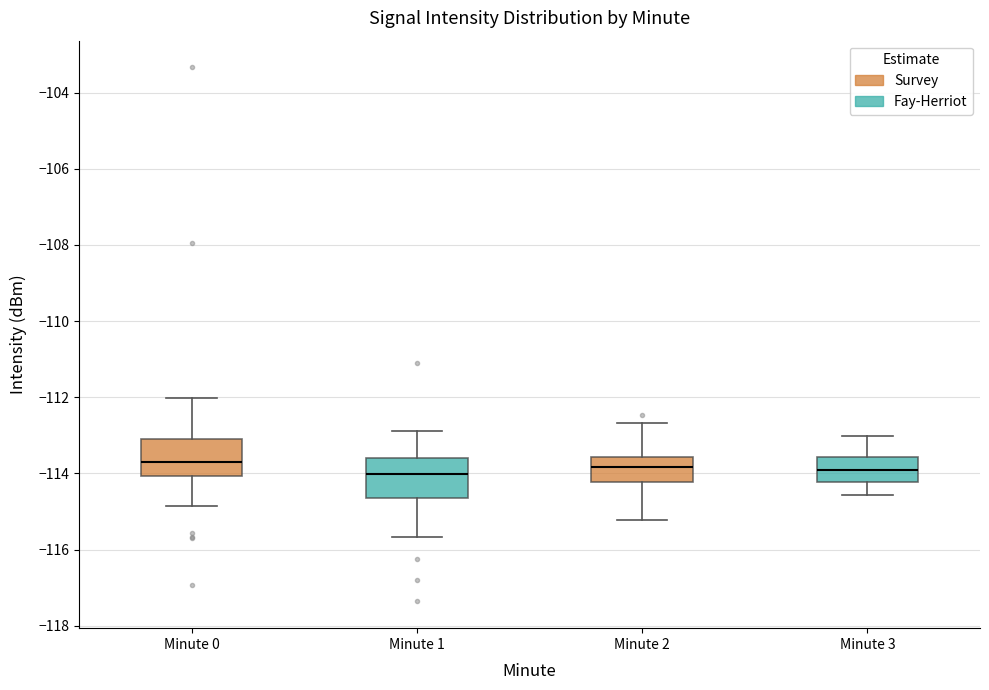

Reading left to right, transcribe this box plot: for each box, give where its median line is, the range the box spans, and where its two whiskers end, as read against the y-axis. The values are not printed on the chart, so give them approximately, as read against the axis.

Minute 0: median -113.8, box -114.0 to -113.0, whiskers -114.8 to -112.0
Minute 1: median -114.0, box -114.6 to -113.6, whiskers -115.6 to -112.8
Minute 2: median -113.8, box -114.2 to -113.6, whiskers -115.2 to -112.6
Minute 3: median -114.0, box -114.2 to -113.6, whiskers -114.6 to -113.0